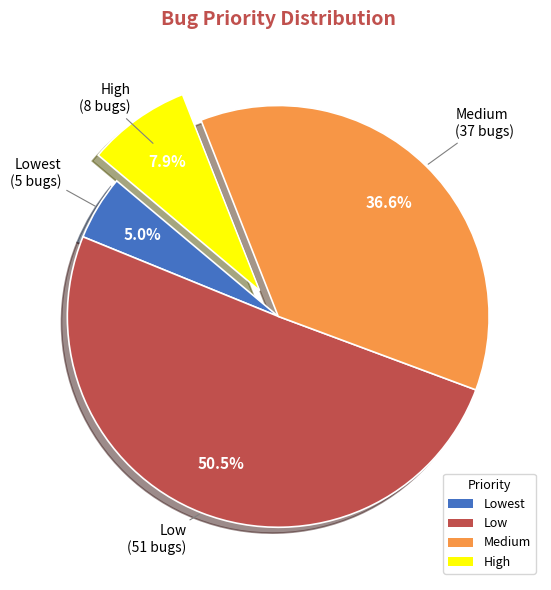

What is the total percentage of Low and Medium?

87.1%